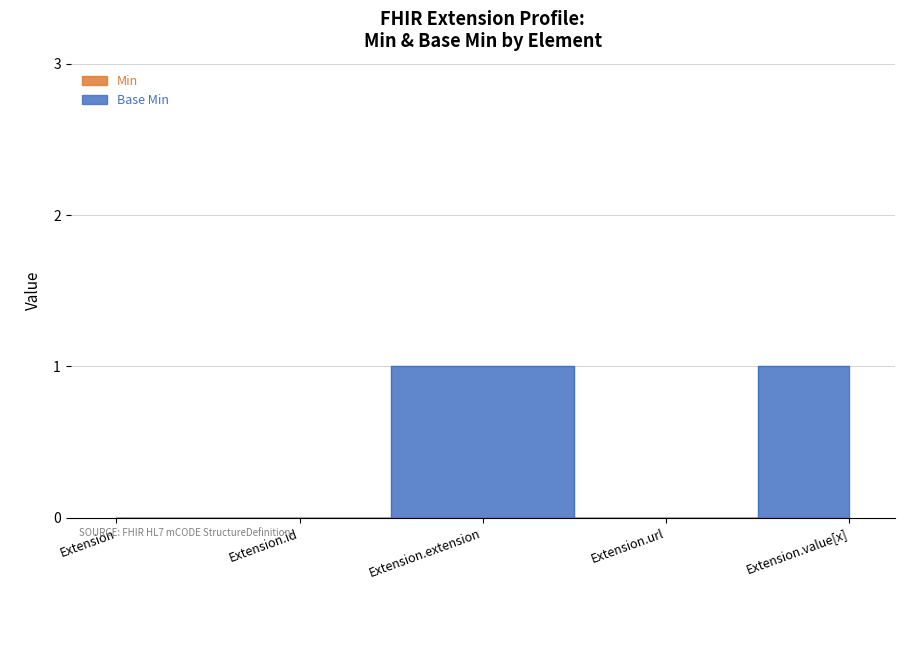

Where is the first local minimum?

Extension.url